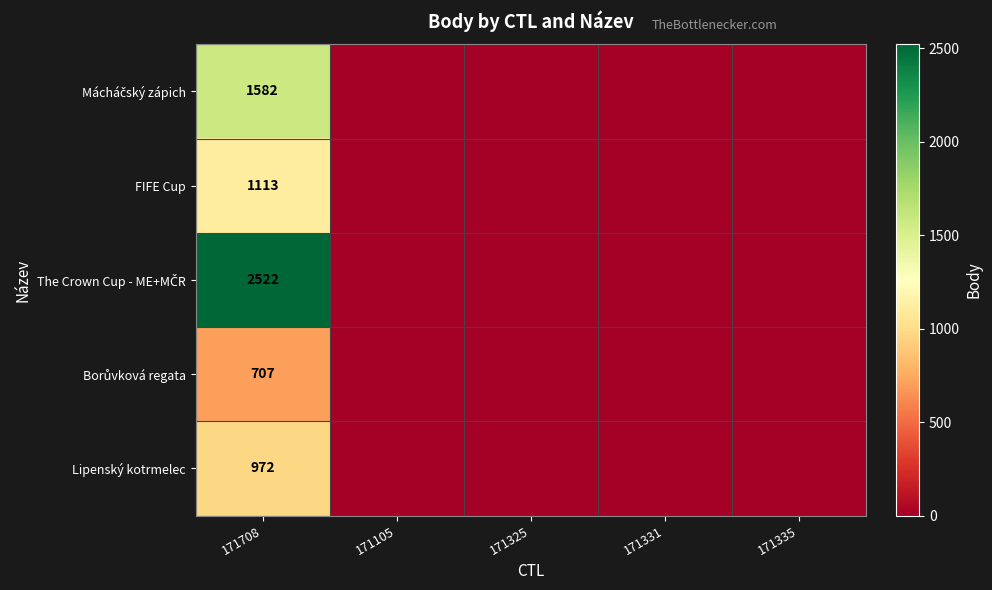

How many values in FIFE Cup are above zero?

1